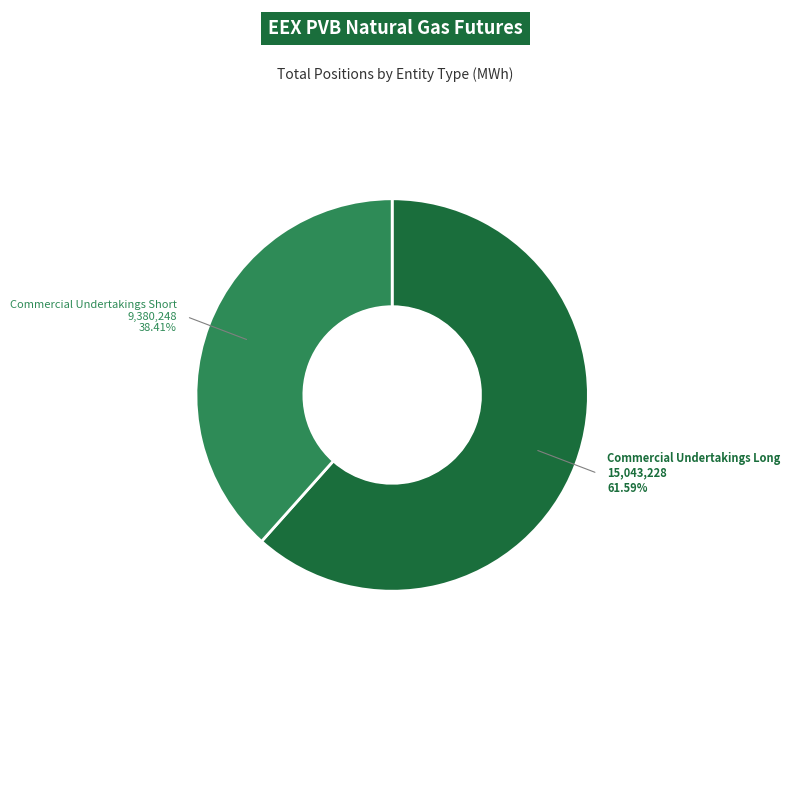

Does any single category account for the majority?

Yes